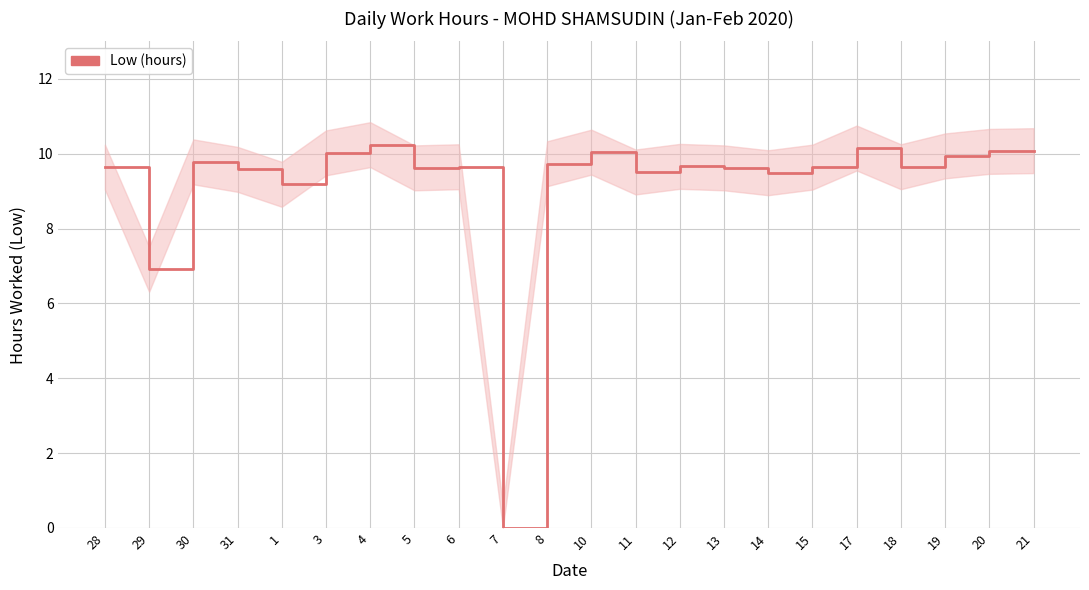

What is the change in value from 28 to 4?

+0.6